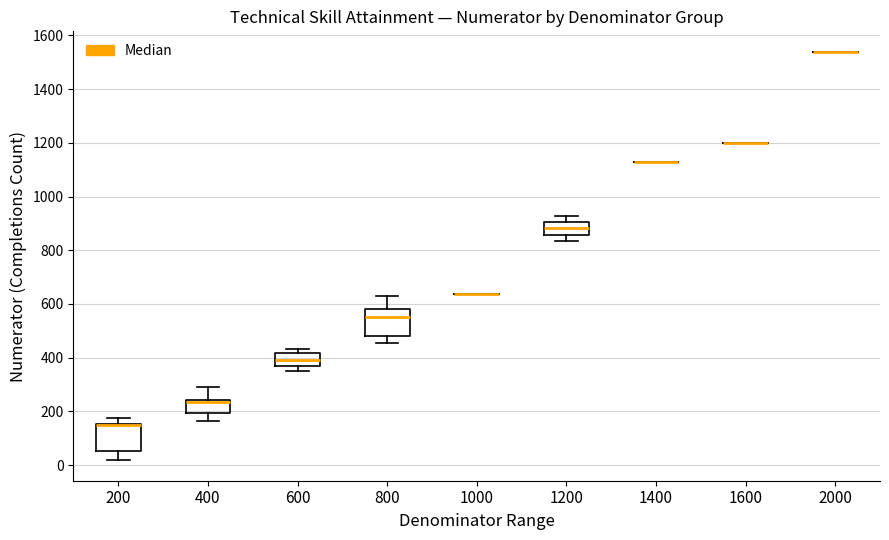

Where does the lower whisker of the box at x = 1200 end on the y-axis? The values are not printed on the chart, so give them approximately, as read against the axis.

840